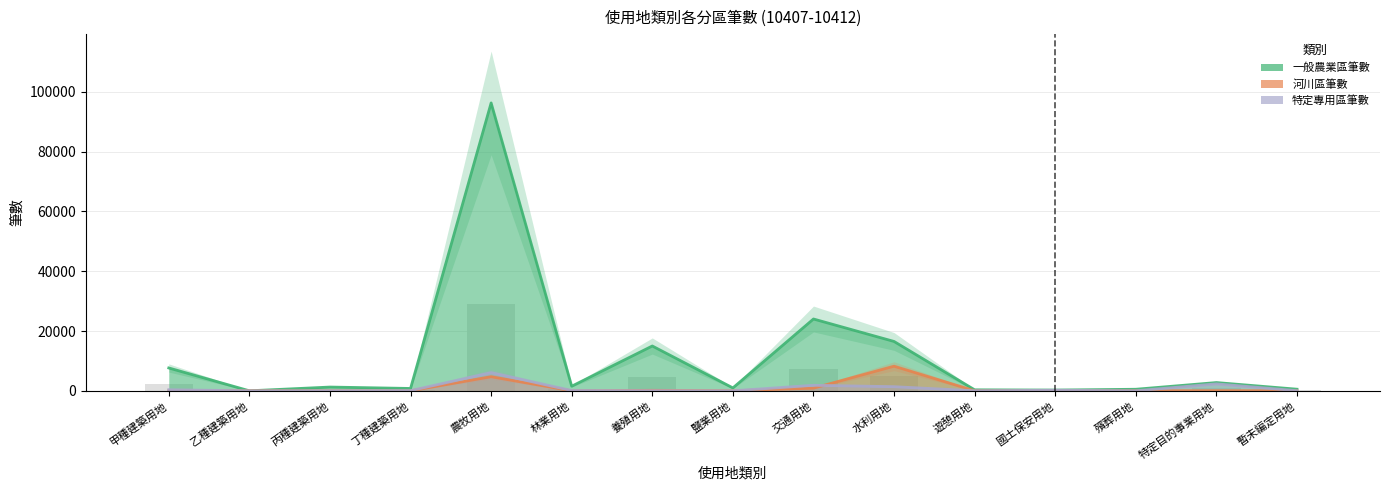

How many positive values does the 特定專用區筆數 series have?

13